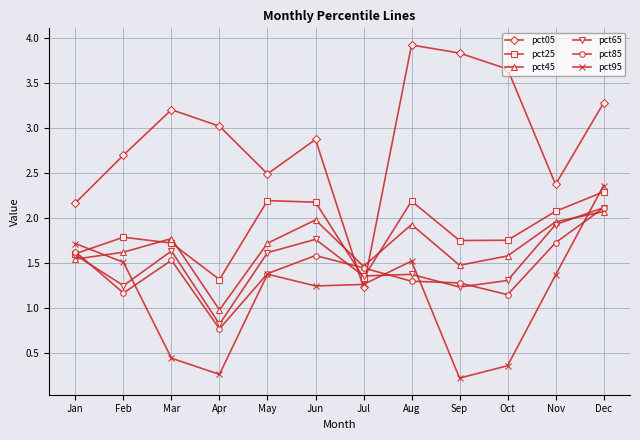

True or false: pct05 and pct45 intersect in this chart.

True